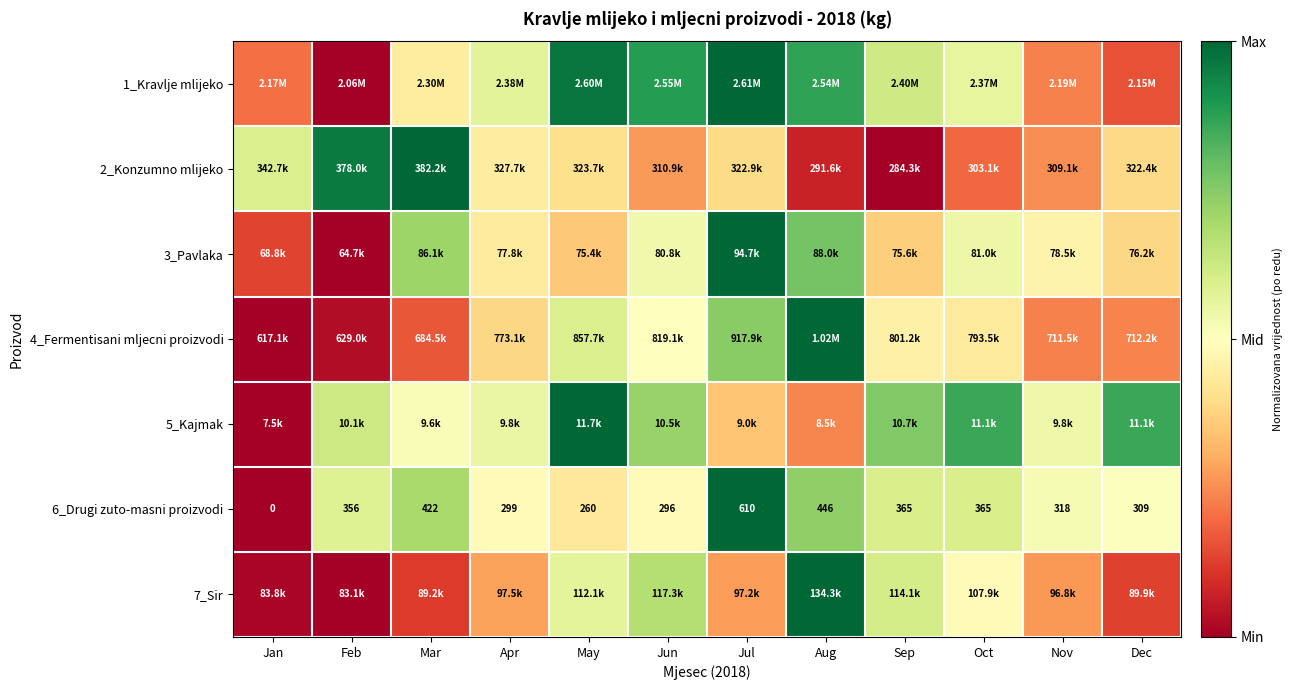

Where is 6_Drugi zuto-masni proizvodi nearest to the value 305?

Dec